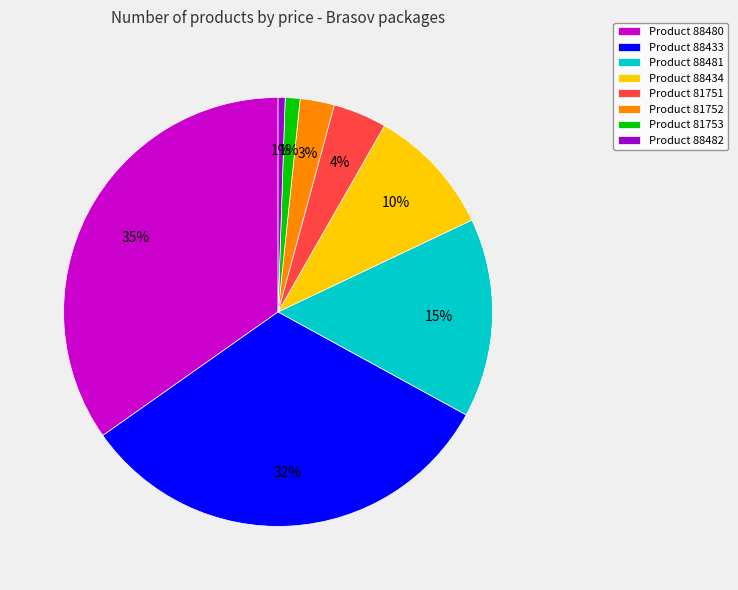

To the nearest percent, what portion does Product 88480 represent?

35%